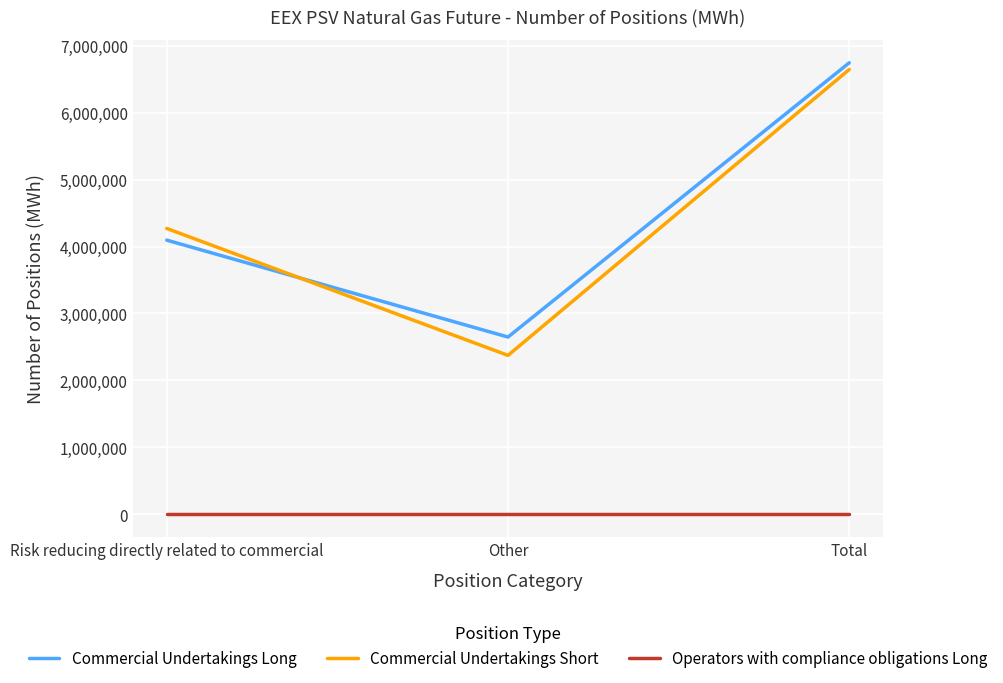

At how many categories does at least one series exceed 2271884?

3